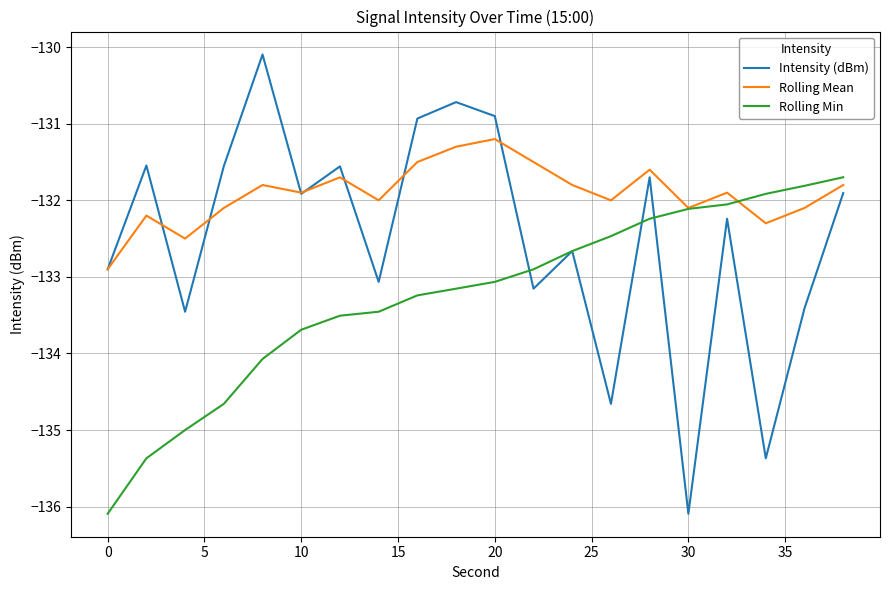

What are all the series names shown in the legend?

Intensity (dBm), Rolling Mean, Rolling Min